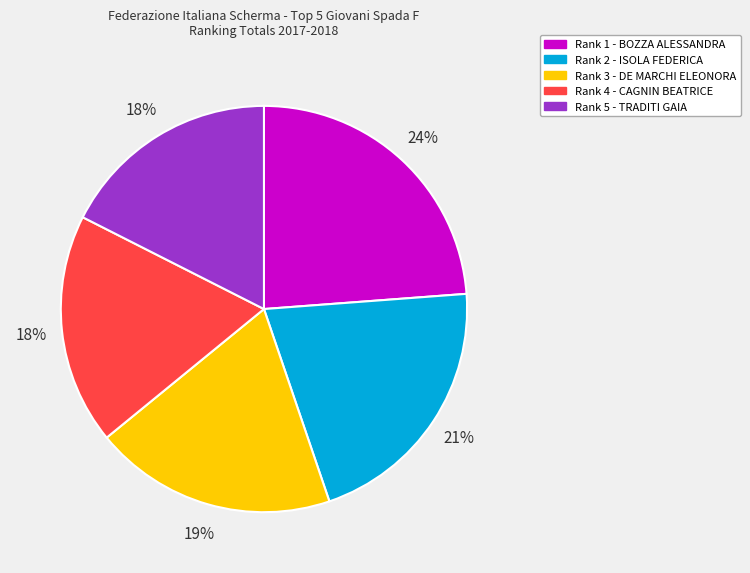

Does any single category account for the majority?

No